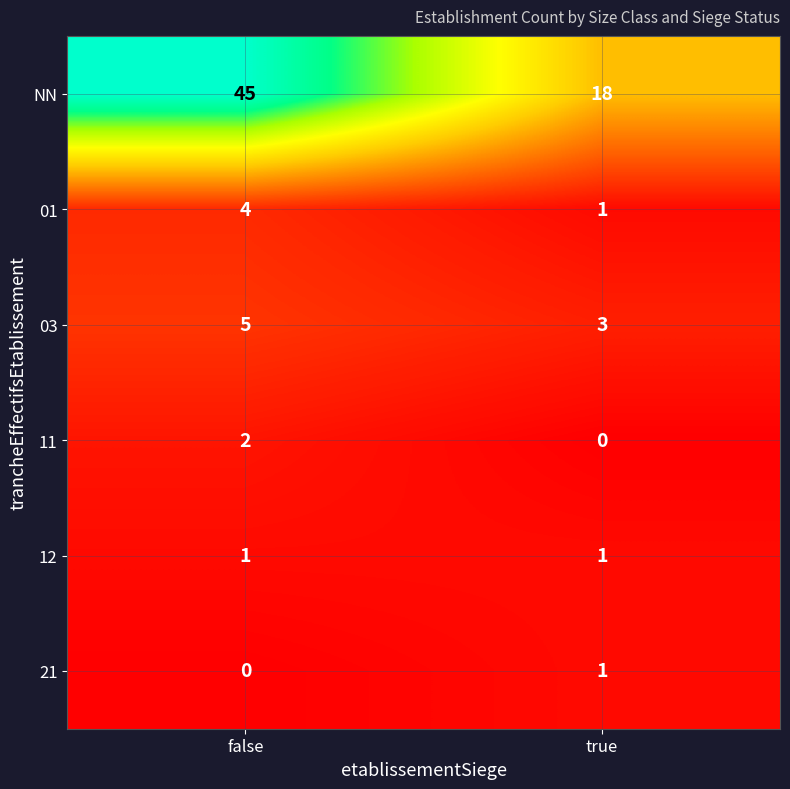

The value of 11 at false is 2. True or false?

True